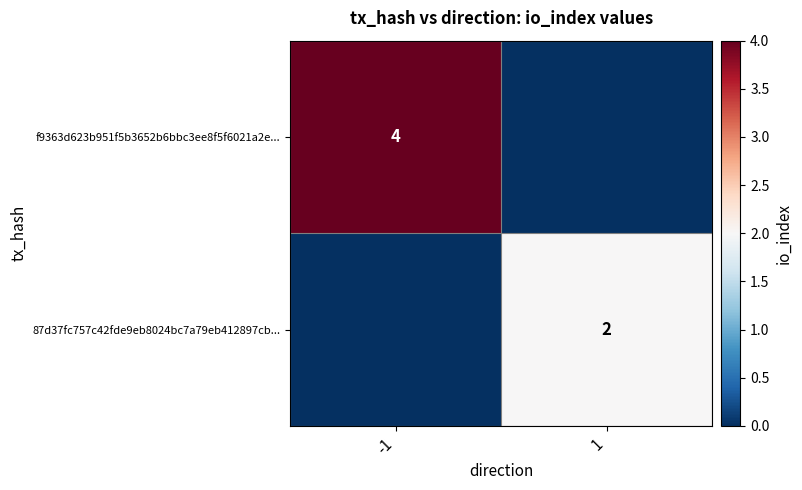

True or false: f9363d623b951f5b3652b6bbc3ee8f5f6021a2e... has a value of 2 at -1.

False